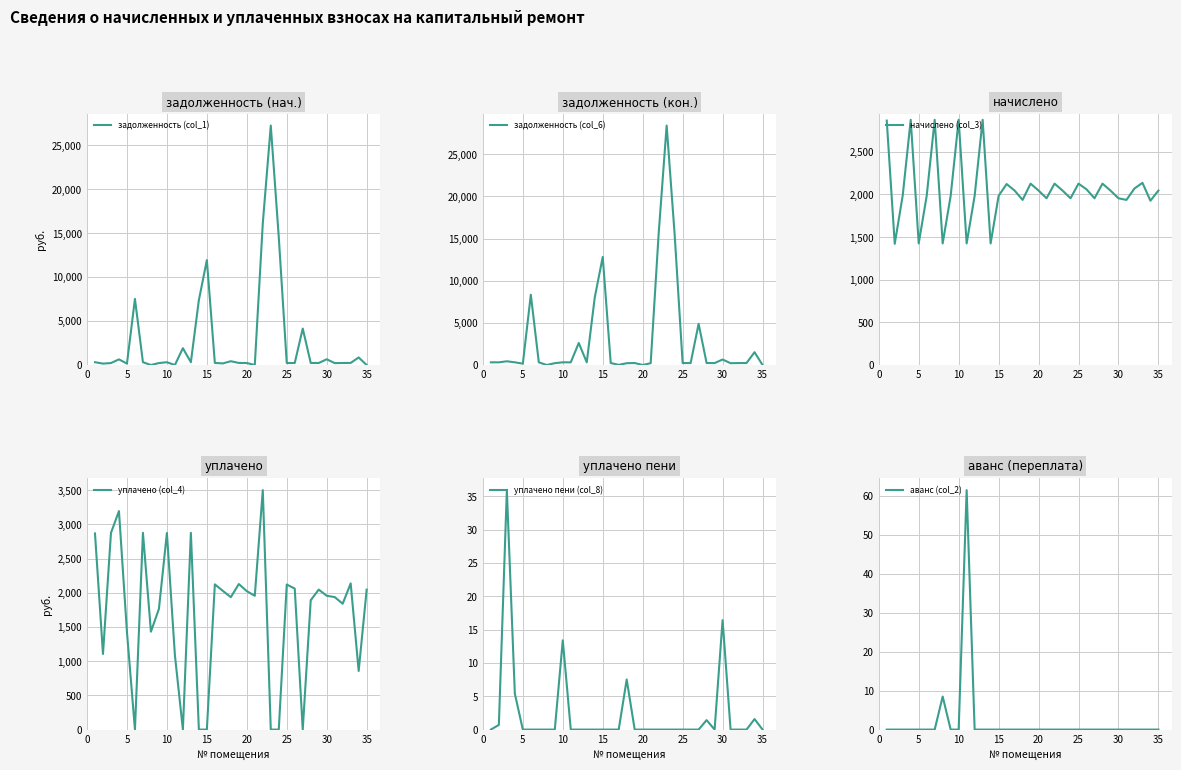

How many interior local valleys does the уплачено (col_4) series have?

9